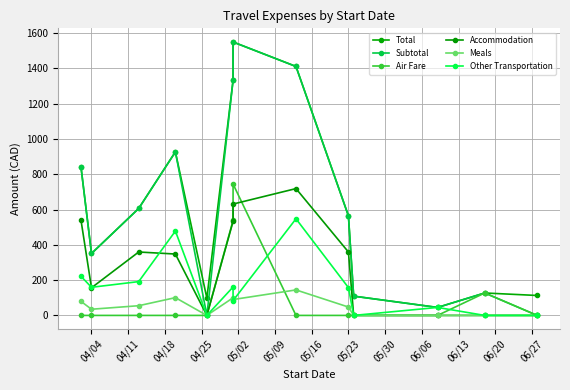

Does the chart have visible grid lines?

Yes